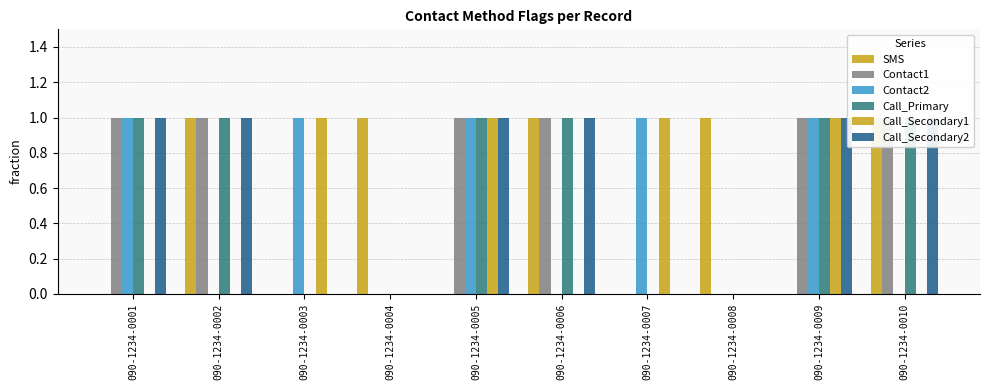

The Contact1 series shows 2 at 090-1234-0001. True or false?

False